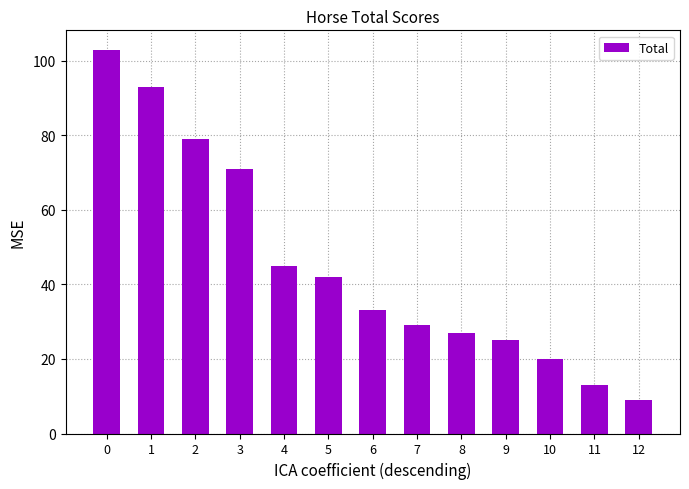

How many data points are less than 33?

6